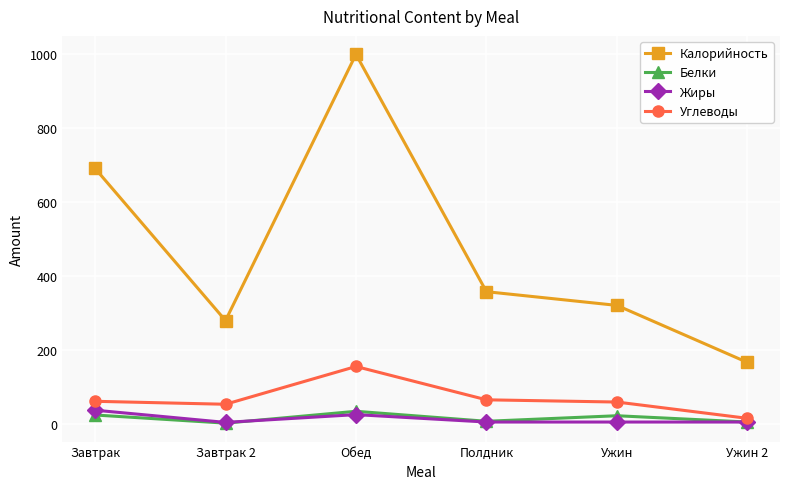

What is the label of the 1st point from the left?

Завтрак